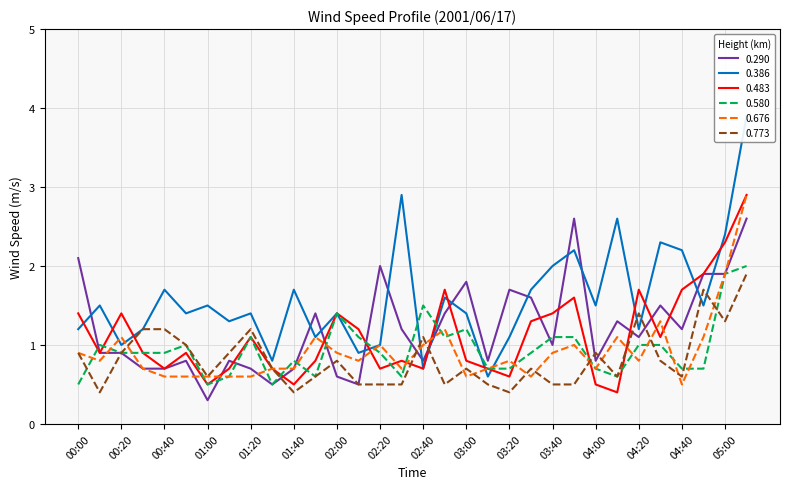

At which label is 0.290 closest to 1?

03:40